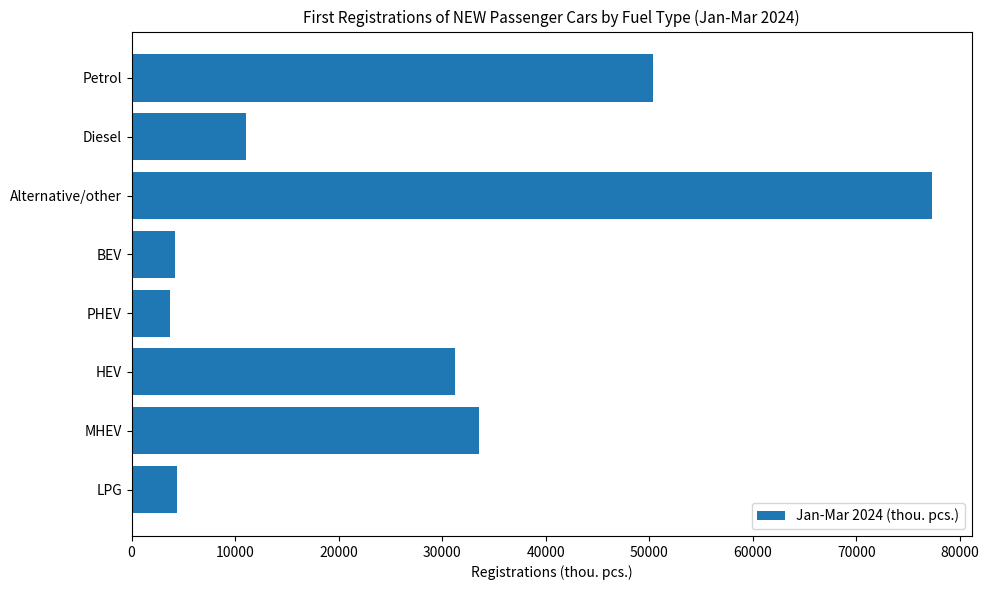

What is the label of the 7th bar from the top?

MHEV